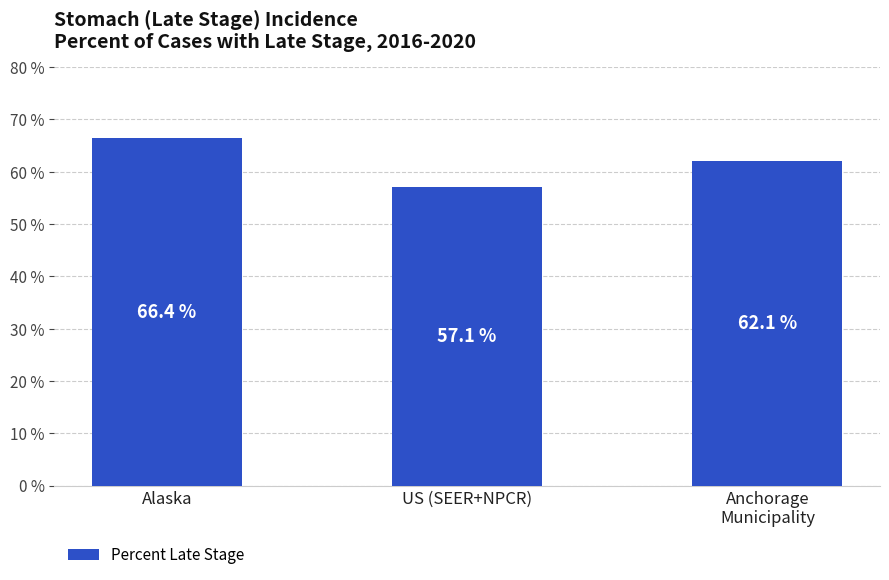

What value does the data have at Alaska?

66.4